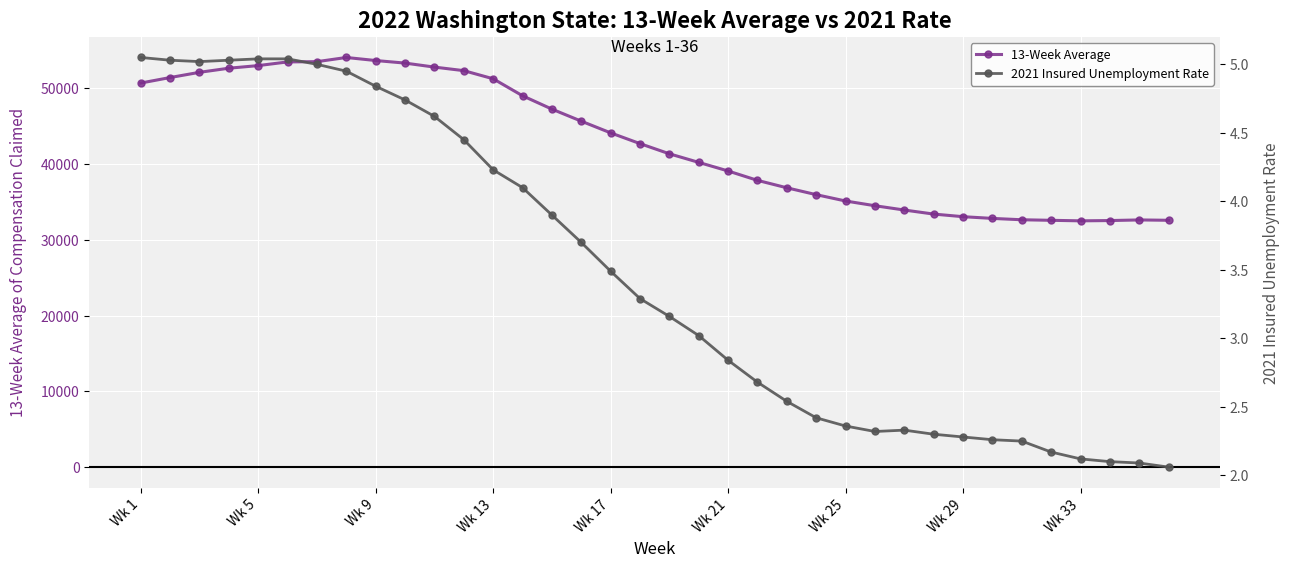

The value of 13-Week Average at Wk 25 is 35125. True or false?

True